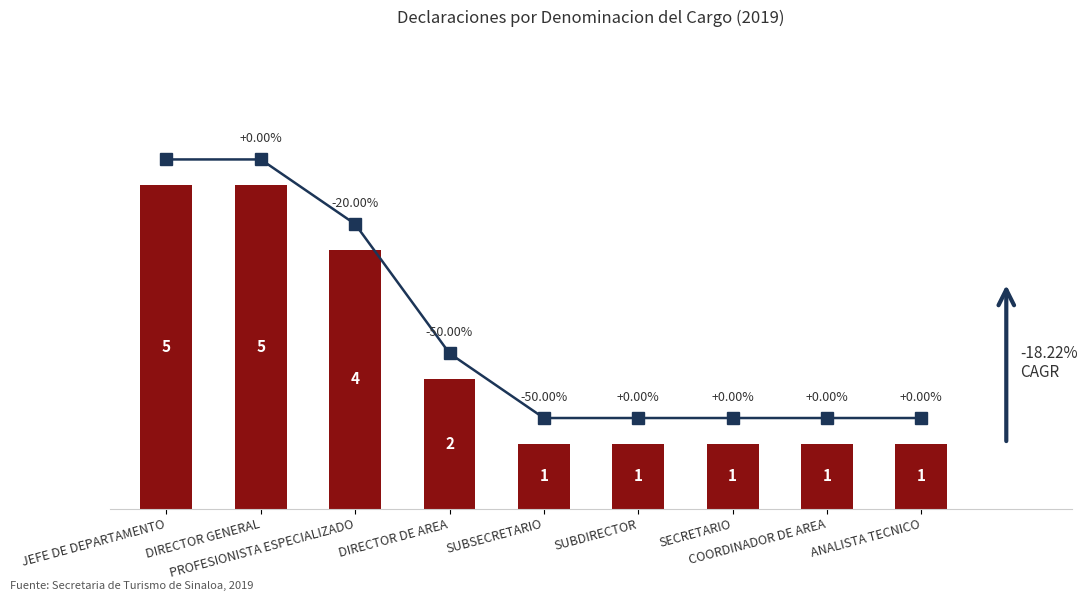

Which has a higher value, DIRECTOR GENERAL or SECRETARIO?

DIRECTOR GENERAL